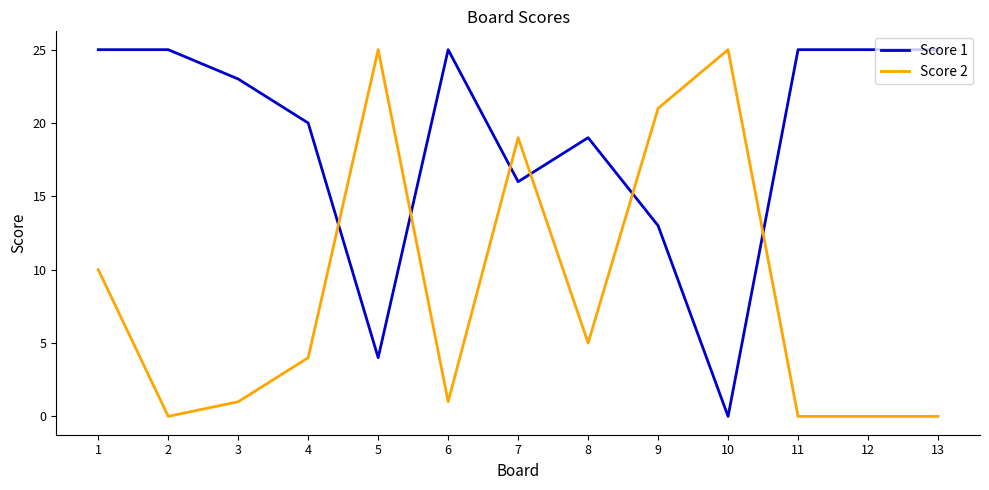

What are all the series names shown in the legend?

Score 1, Score 2